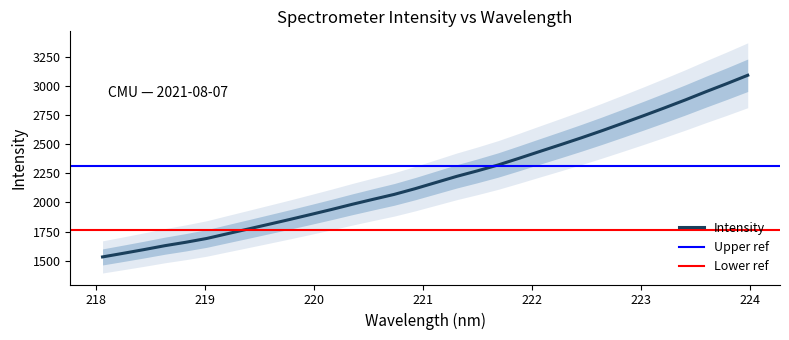

What is the highest value of the Intensity series?

3091.0